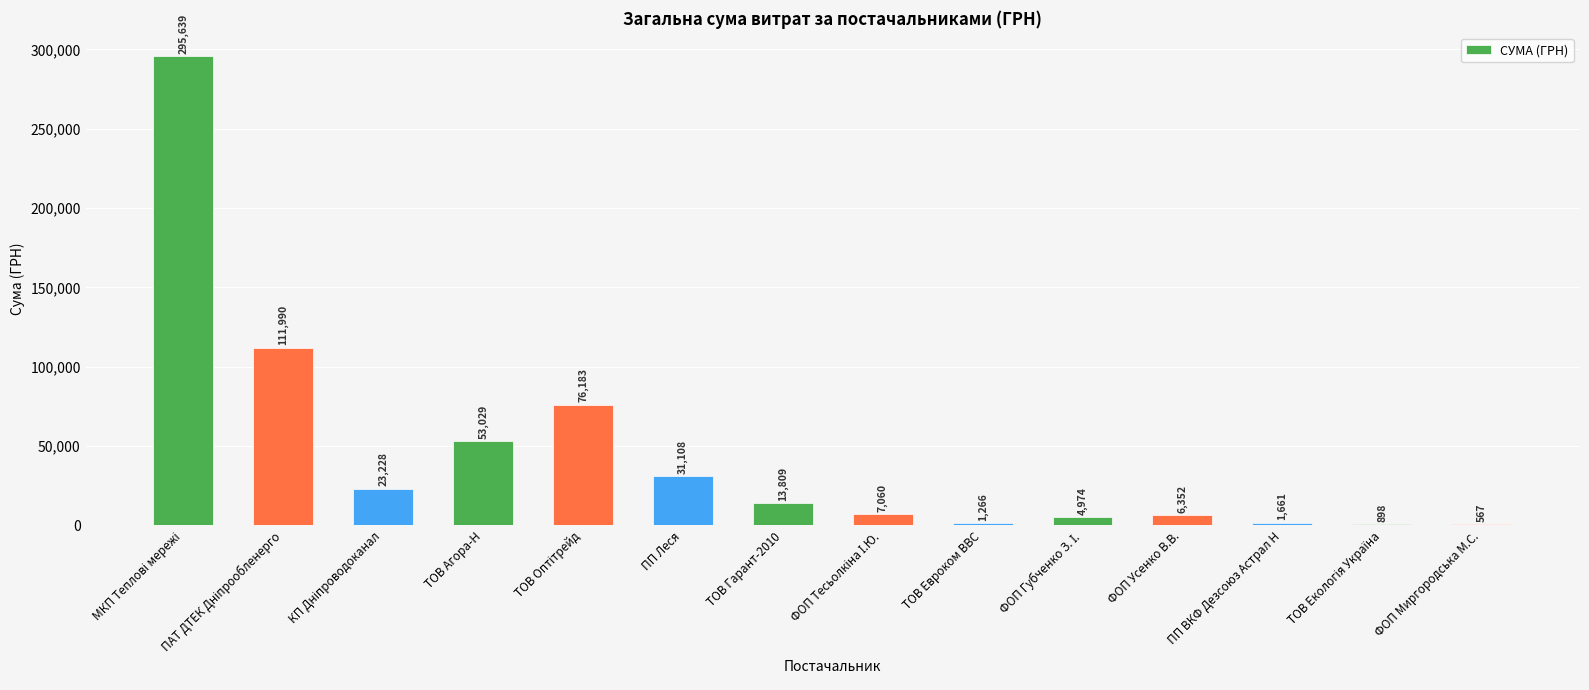

Is it true that the value at ФОП Усенко В.В. is 6351.6?

True